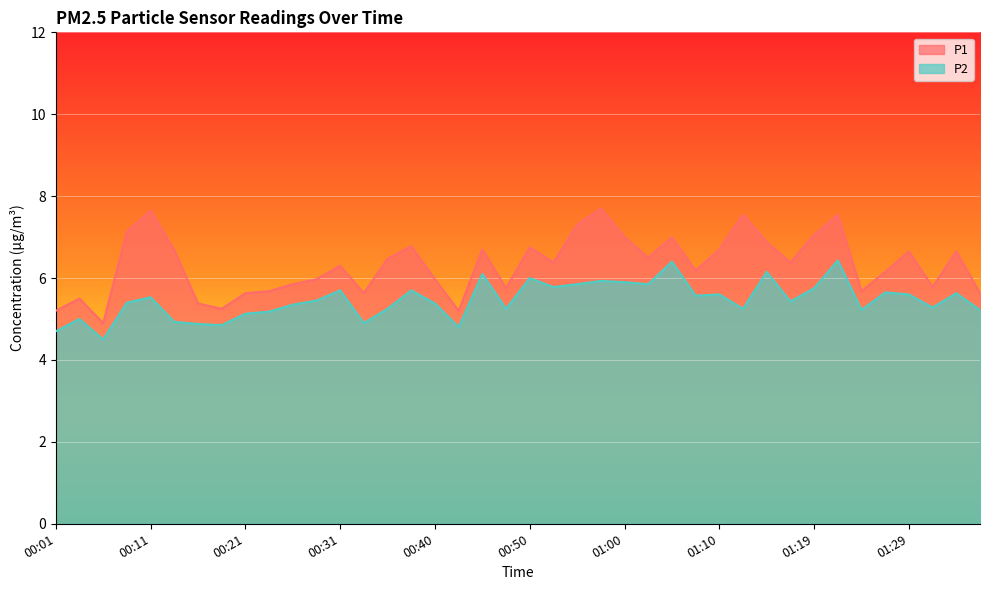

What value does the P2 series have at 01:36?

5.2